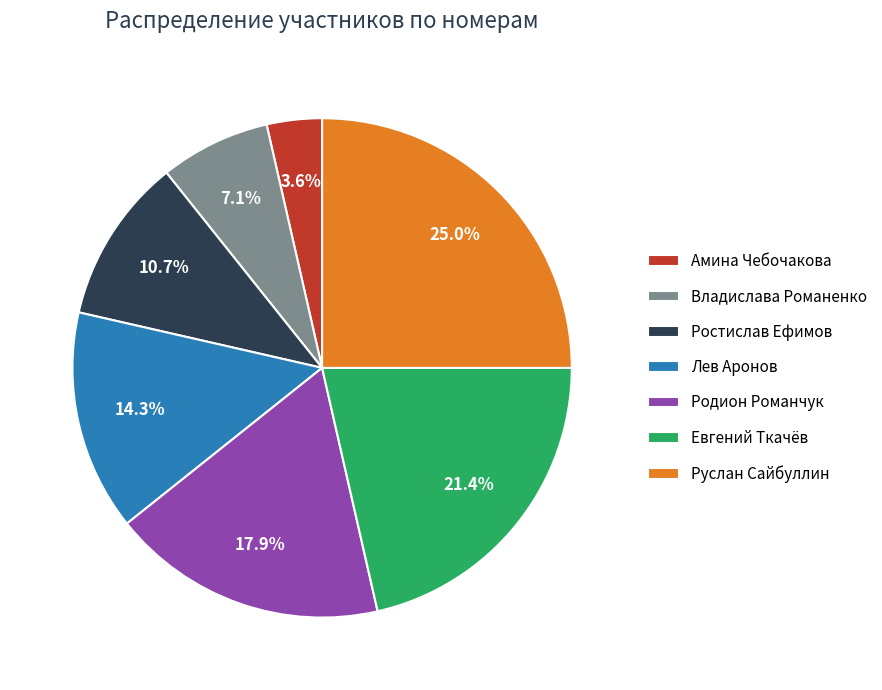

To the nearest percent, what portion does Родион Романчук represent?

18%